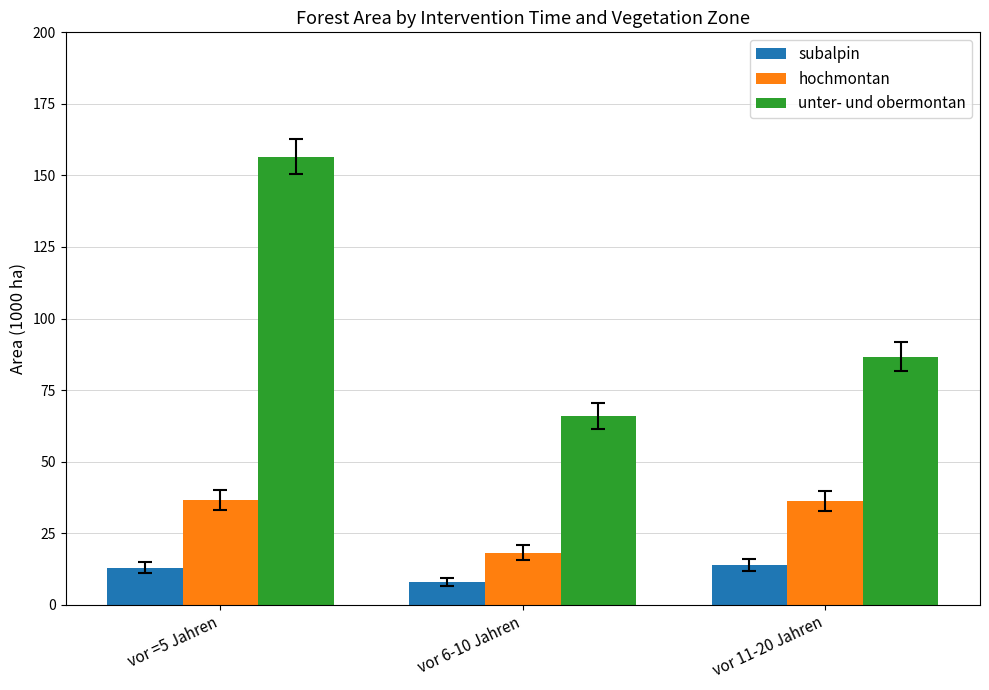

How many data points in hochmontan are above 36?

2